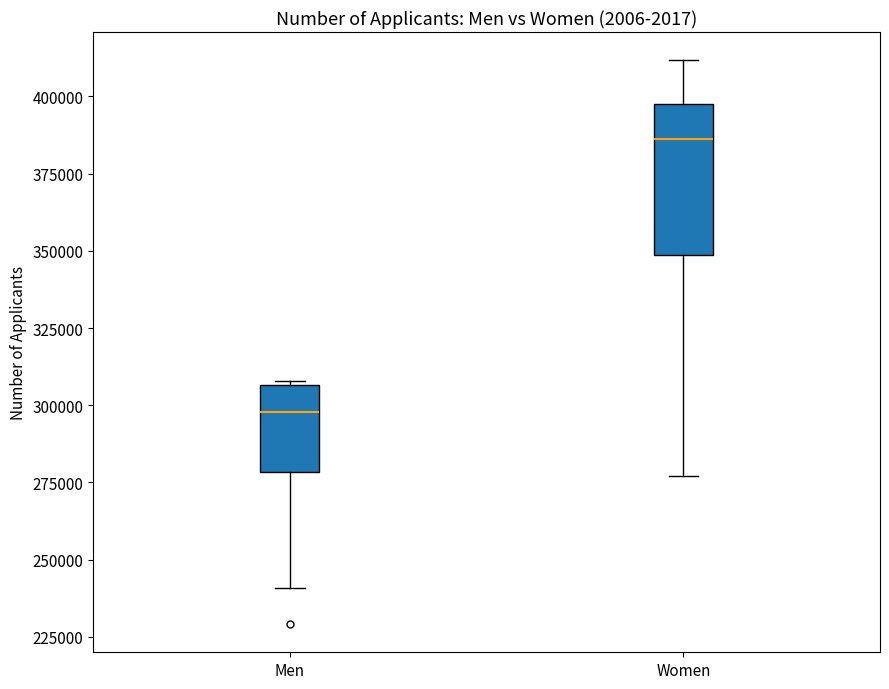

Which box's median line is the highest?

Women